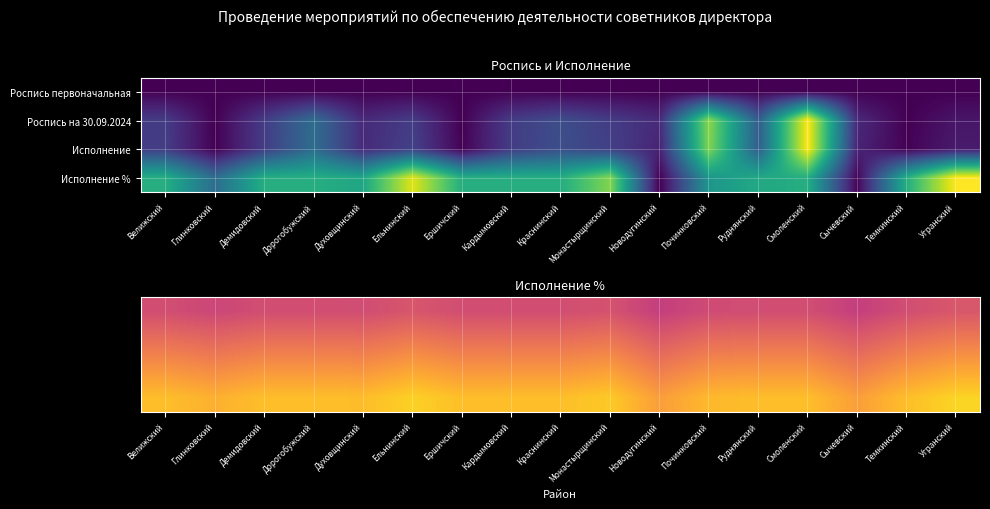

What is the difference between the highest and lowest values at Глинковский?

0.3